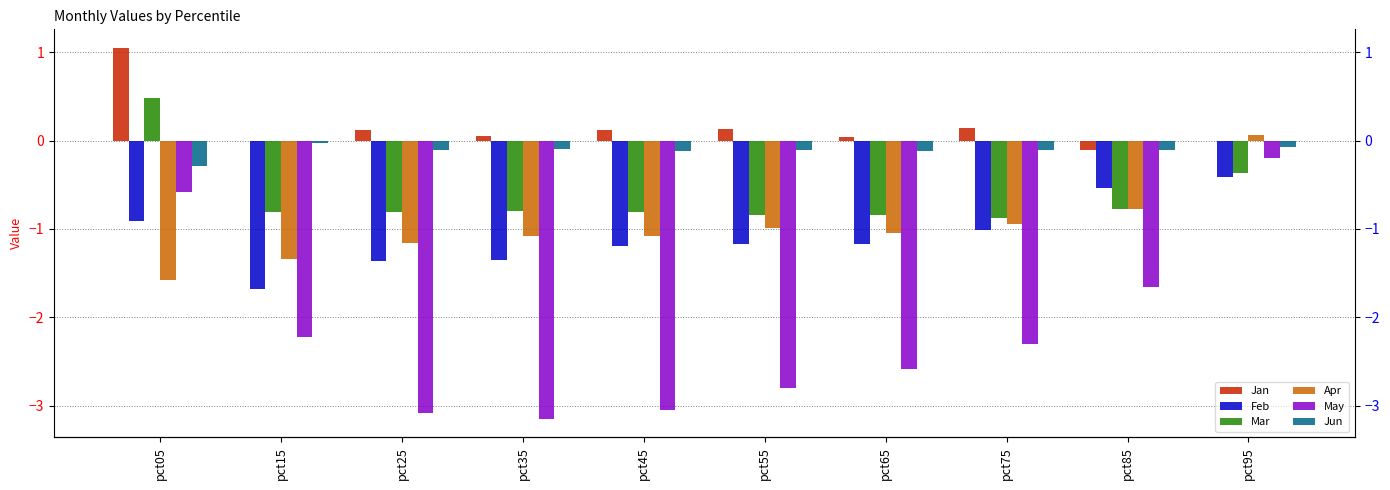

Which series has the largest total across all categories?

Jan